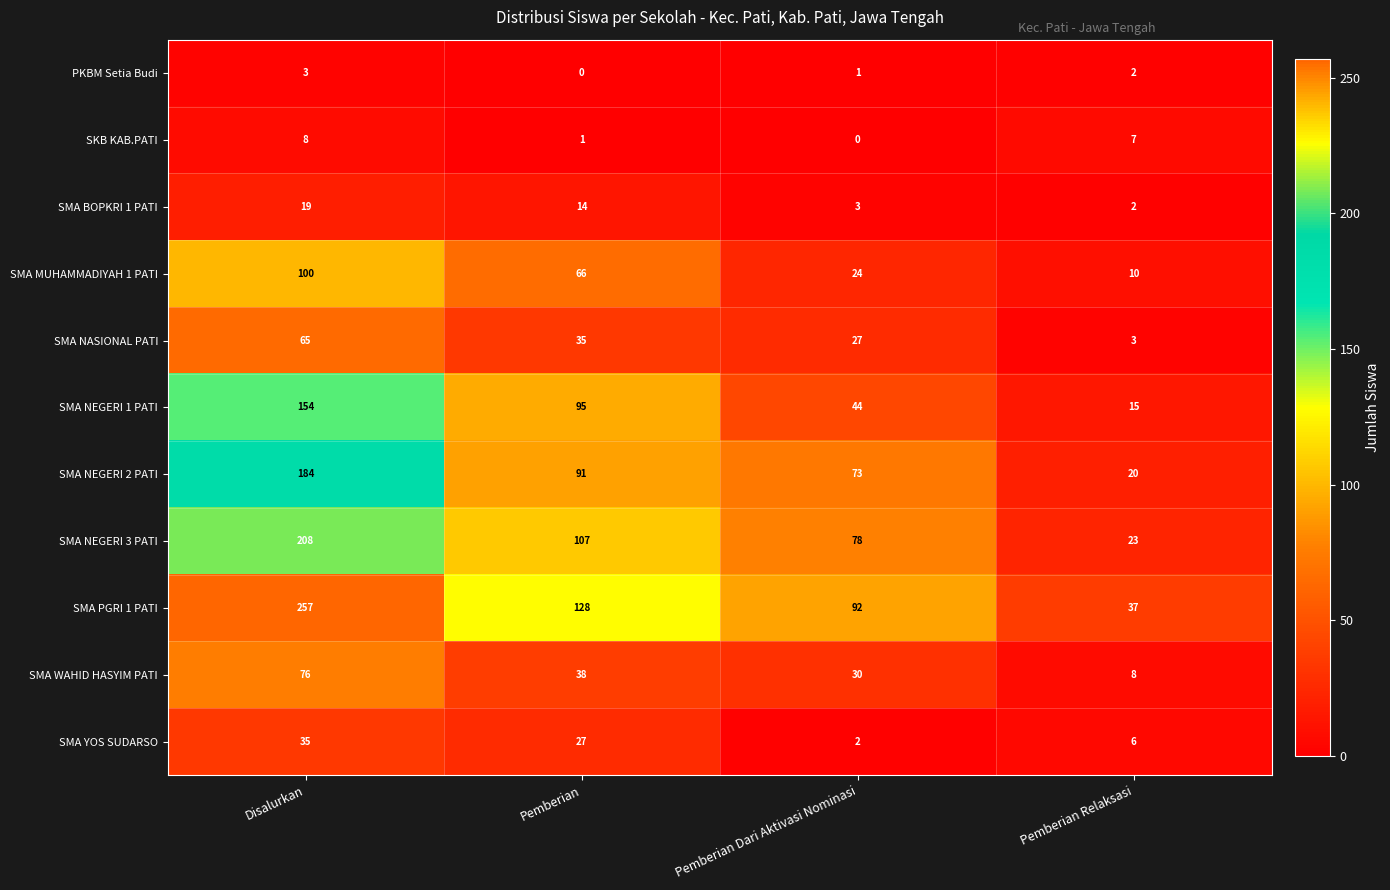

List the series in order of their peak value, lowest first.

PKBM Setia Budi, SKB KAB.PATI, SMA BOPKRI 1 PATI, SMA YOS SUDARSO, SMA NASIONAL PATI, SMA WAHID HASYIM PATI, SMA MUHAMMADIYAH 1 PATI, SMA NEGERI 1 PATI, SMA NEGERI 2 PATI, SMA NEGERI 3 PATI, SMA PGRI 1 PATI